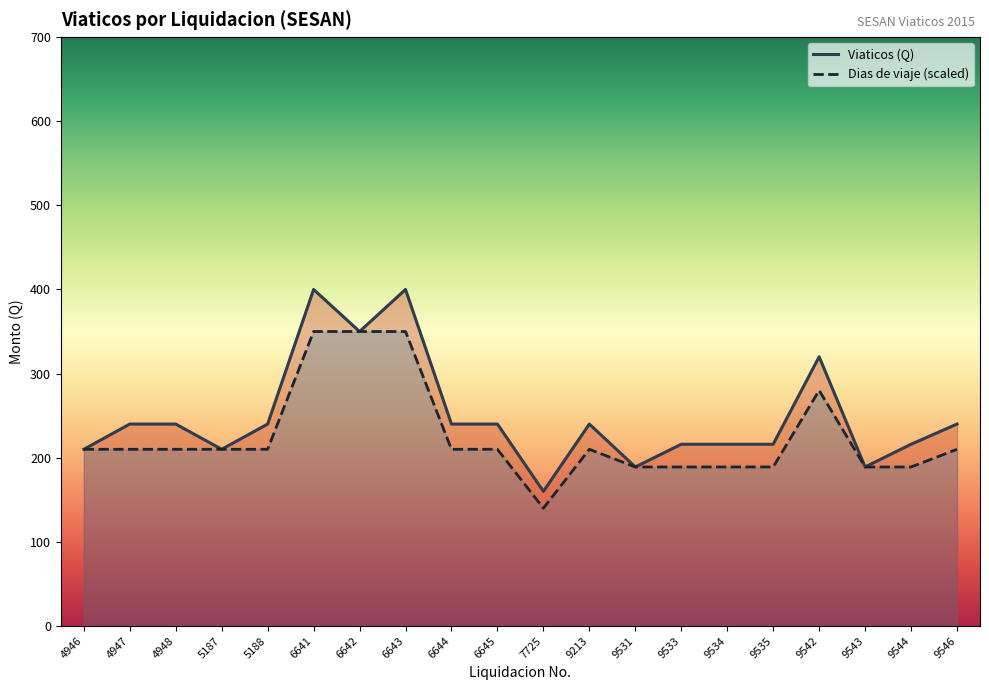

True or false: Dias and Viaticos (Q) cross at least once.

False